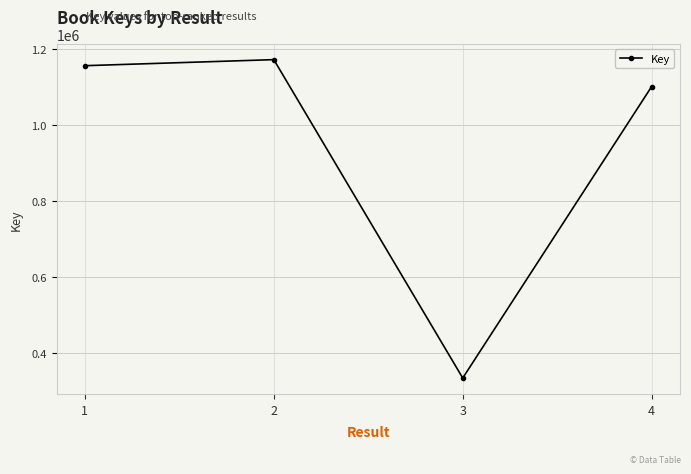

What is the sum of the values at 2 and 3?

1506897